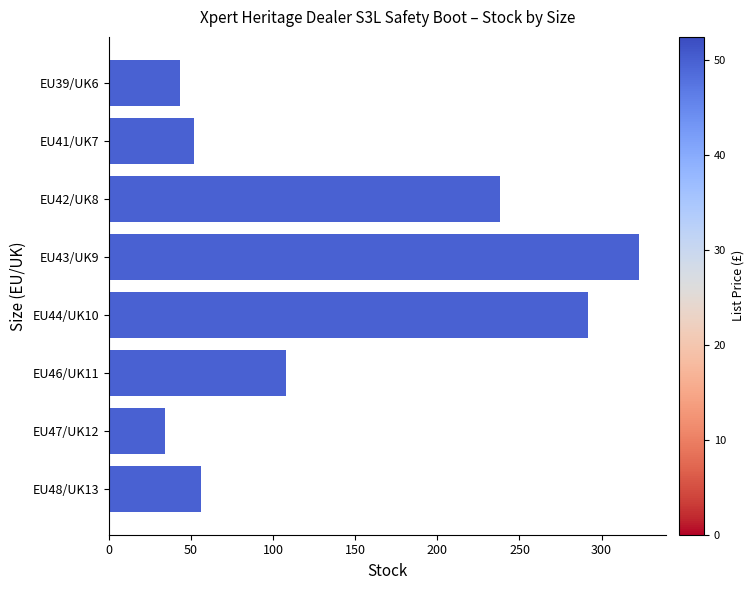

Which category has the lowest value across all series?

EU47/UK12